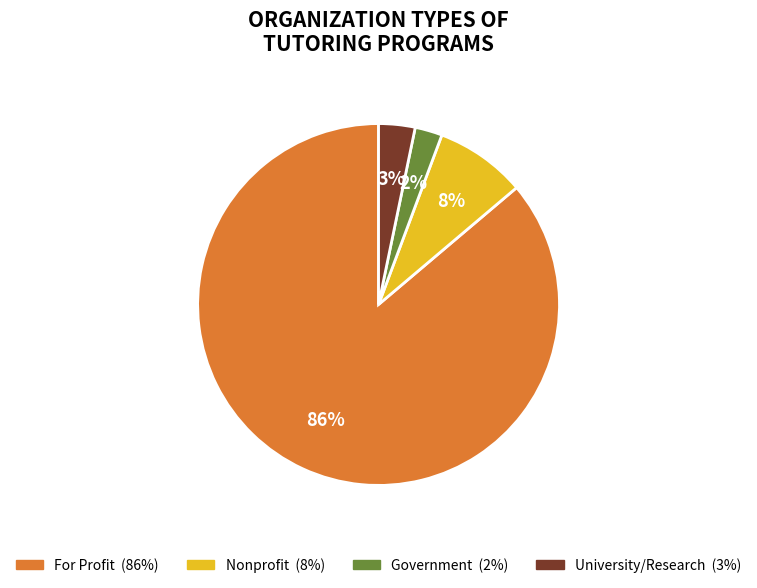

To the nearest percent, what percentage of the pie is University/Research?

3%